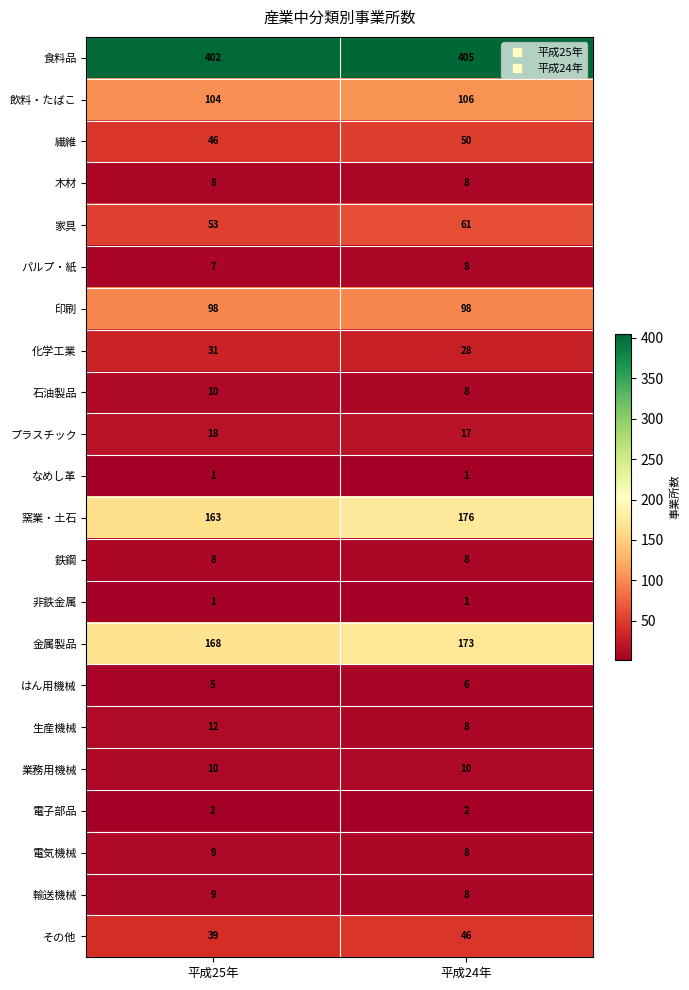

What is the difference between the maximum and minimum values in the 金属製品 series?

5